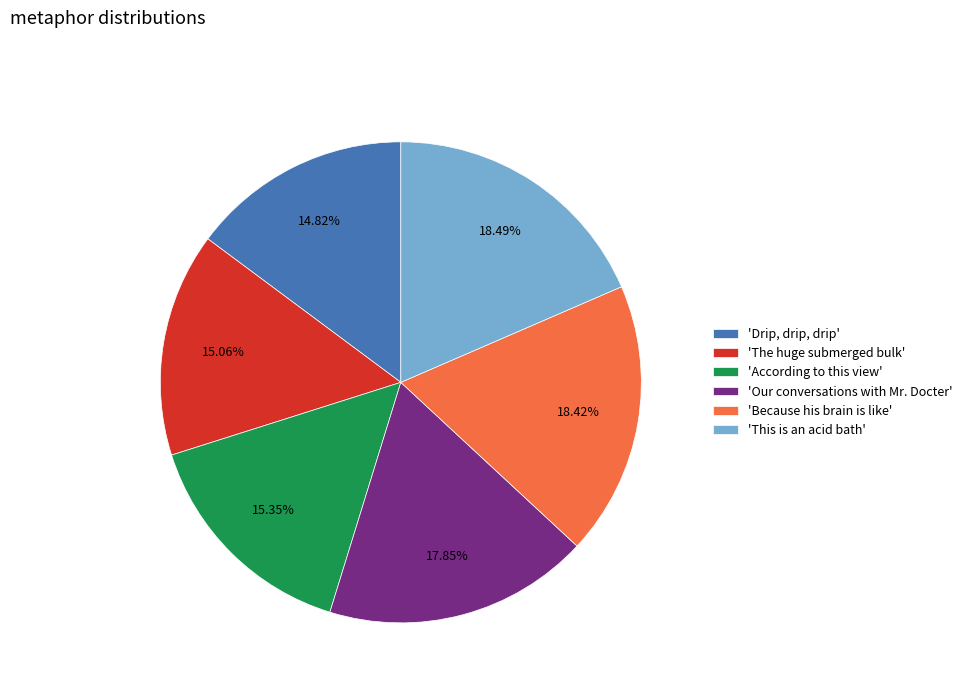

Rank the categories by value from lowest to highest.

'Drip, drip, drip', 'The huge submerged bulk', 'According to this view', 'Our conversations with Mr. Docter', 'Because his brain is like', 'This is an acid bath'